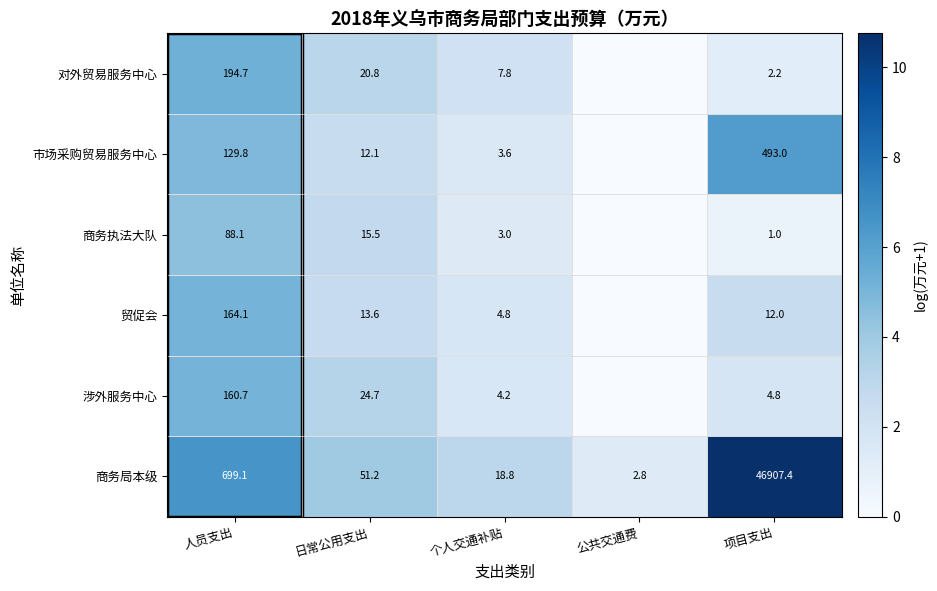

How many series are shown in this chart?

6